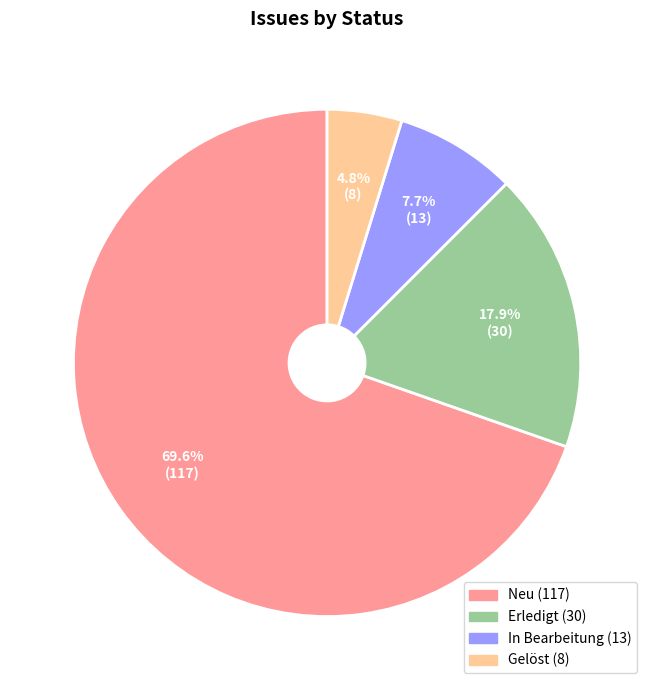

What percentage is the Gelöst slice, to the nearest percent?

5%